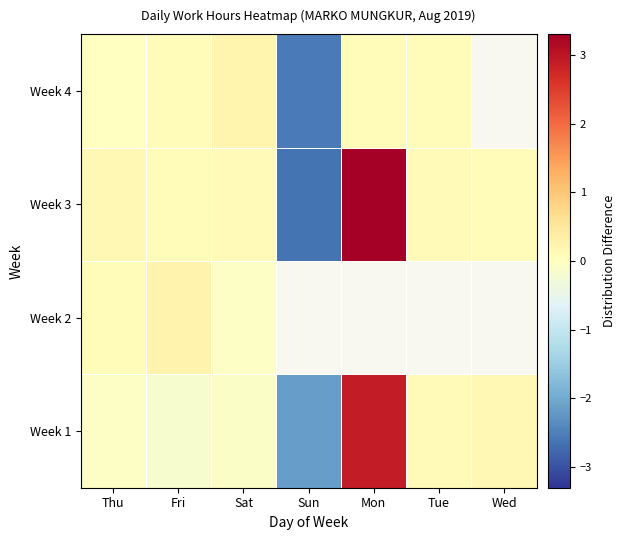

Which has a higher value, Wed or Fri?

Wed